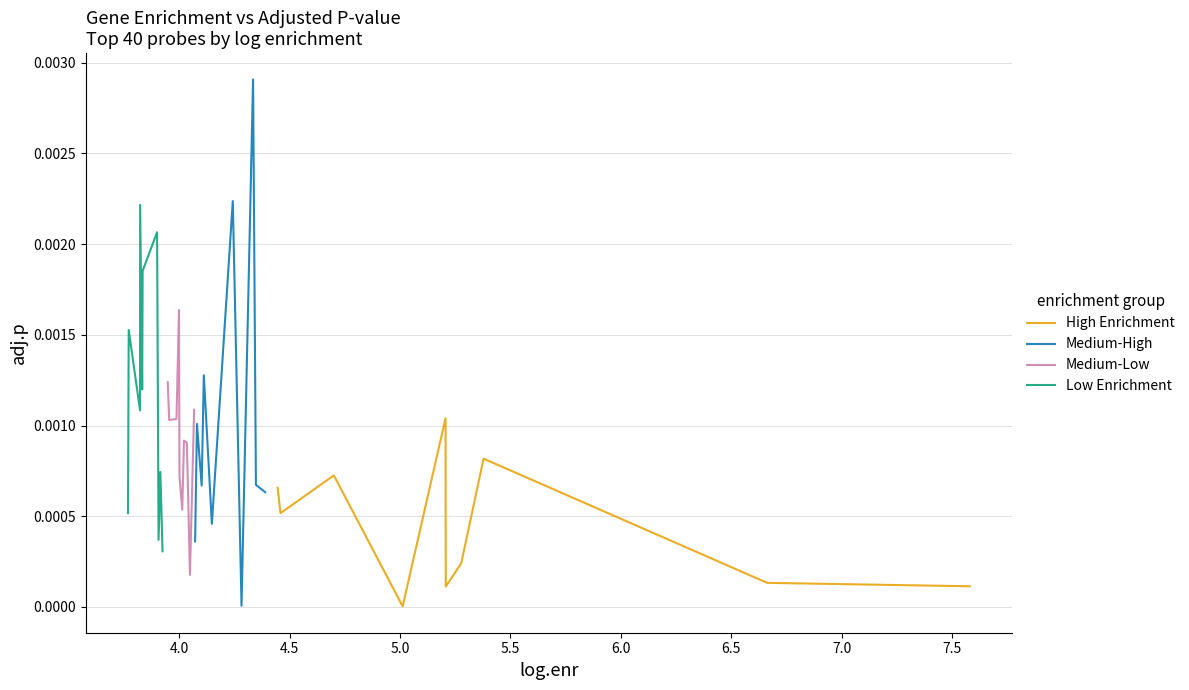

The High Enrichment series shows 0.0 at 4.0. True or false?

False